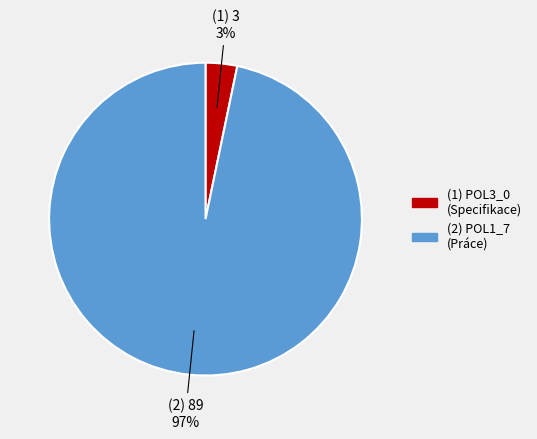

Is there a majority slice in this chart?

Yes